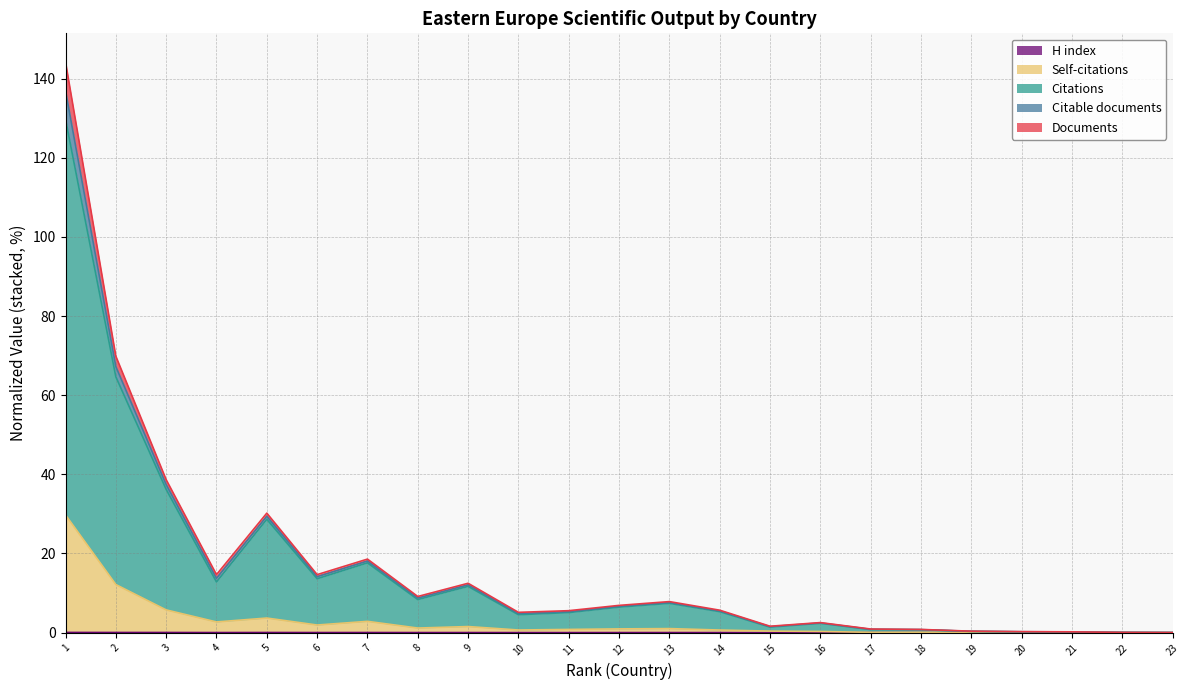

True or false: H index and Documents intersect in this chart.

False